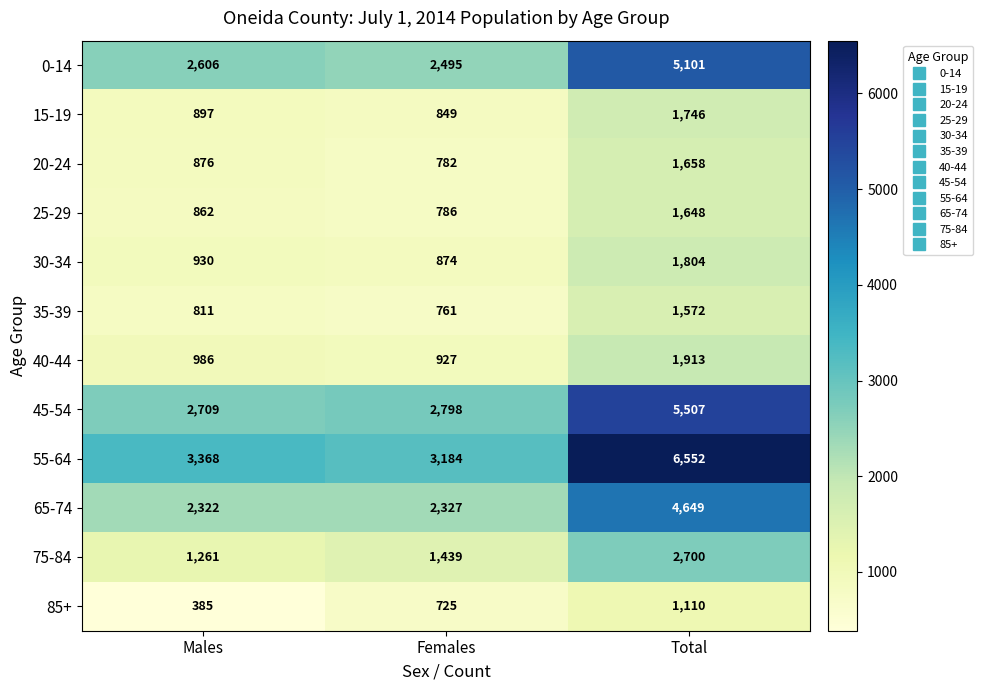

What value does the 35-39 series have at Females?

761